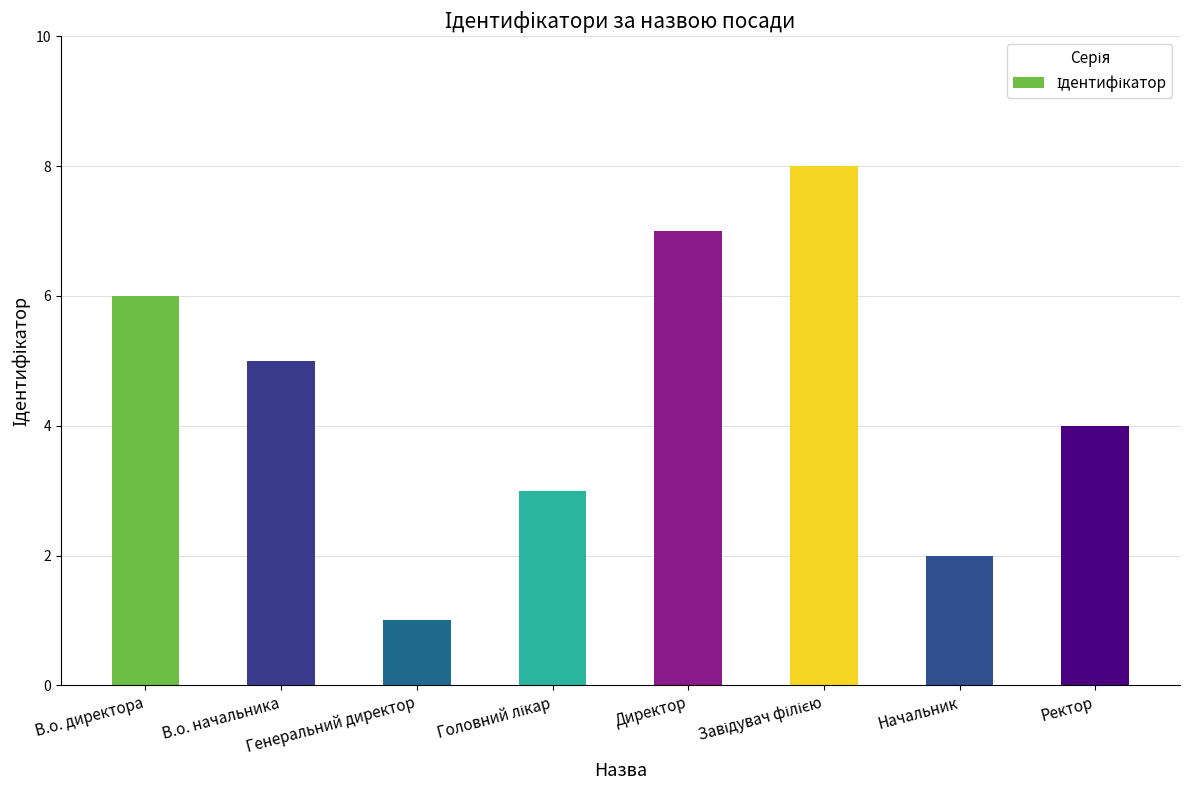

What is the maximum value shown in the chart?

8